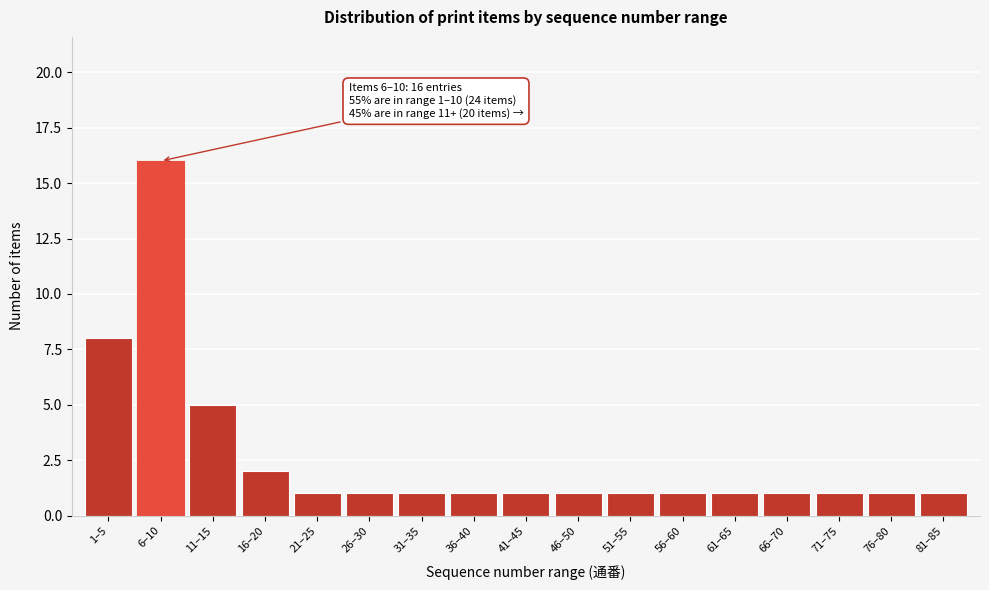

Reading right to left, transcribe all the data shown in this chart.

81–85=1	76–80=1	71–75=1	66–70=1	61–65=1	56–60=1	51–55=1	46–50=1	41–45=1	36–40=1	31–35=1	26–30=1	21–25=1	16–20=2	11–15=5	6–10=16	1–5=8